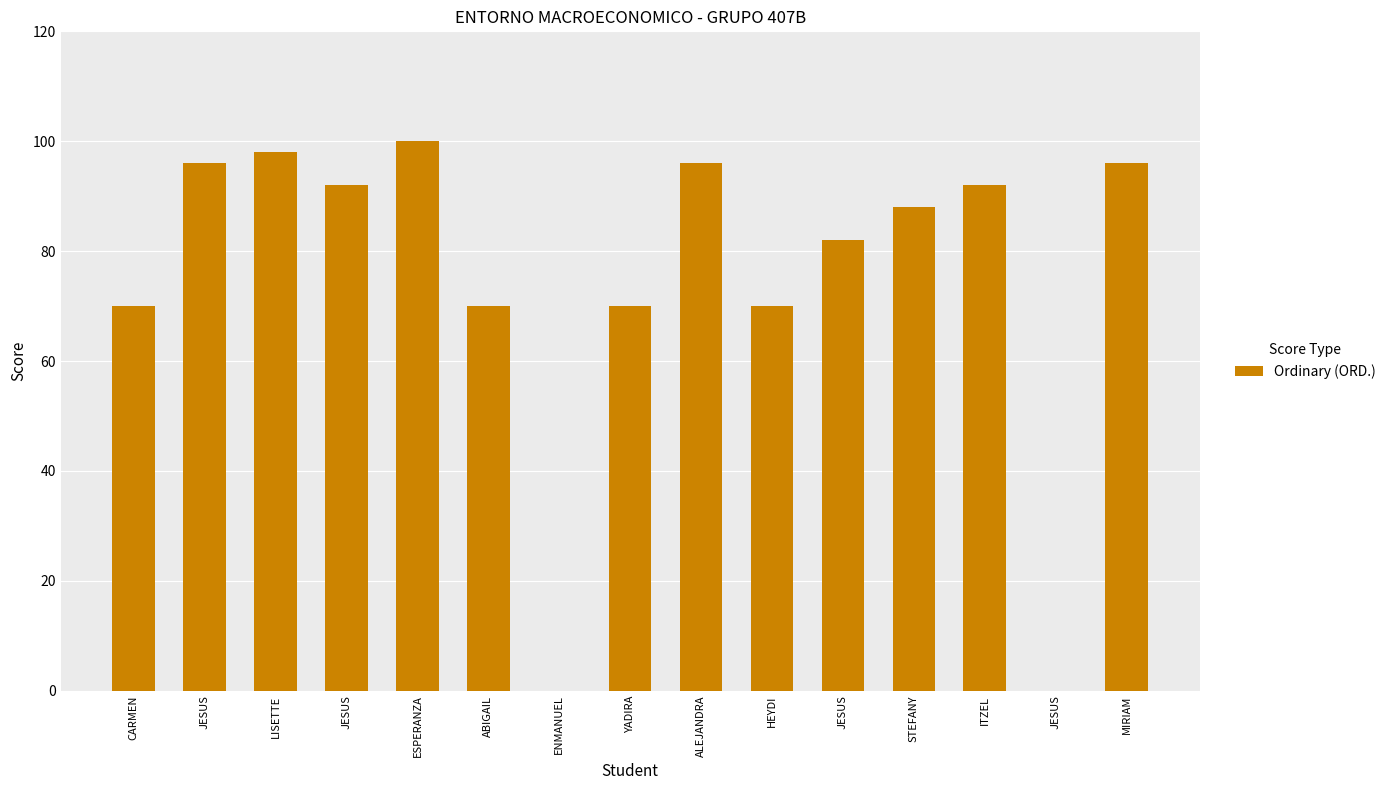

How many series are shown in this chart?

1